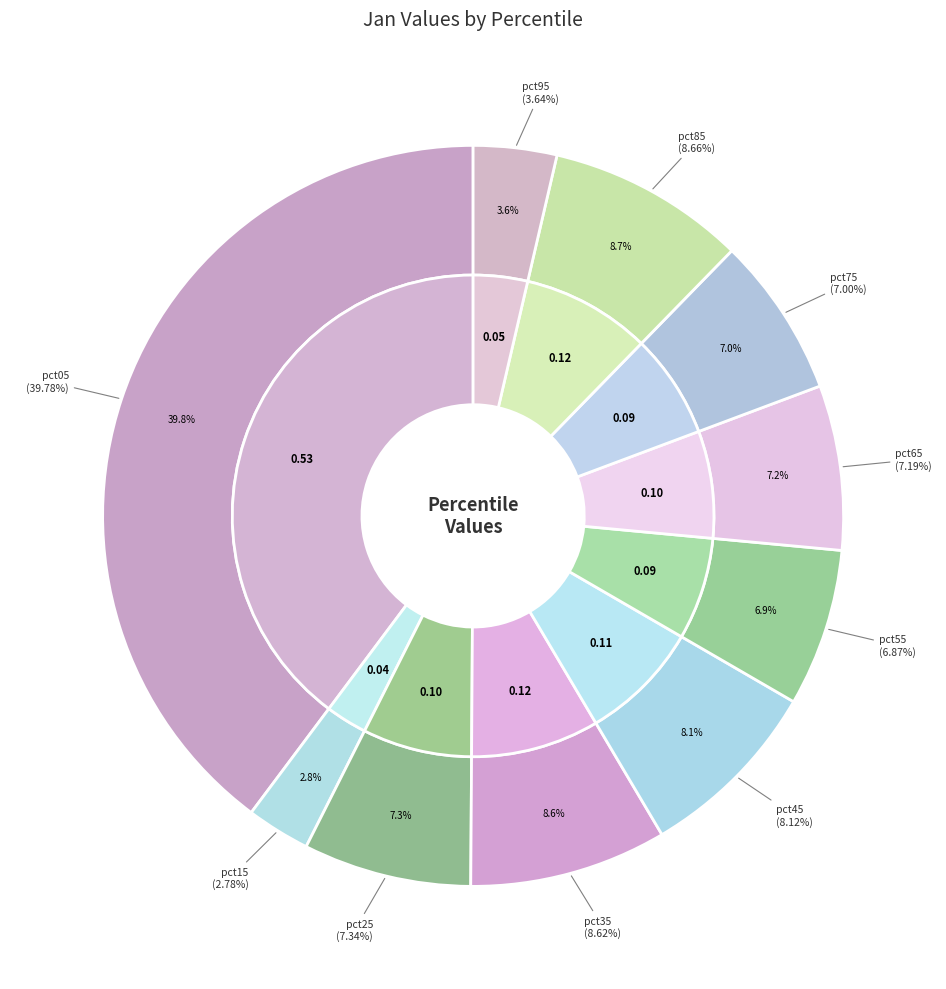

Which category has the biggest portion of the pie?

pct05